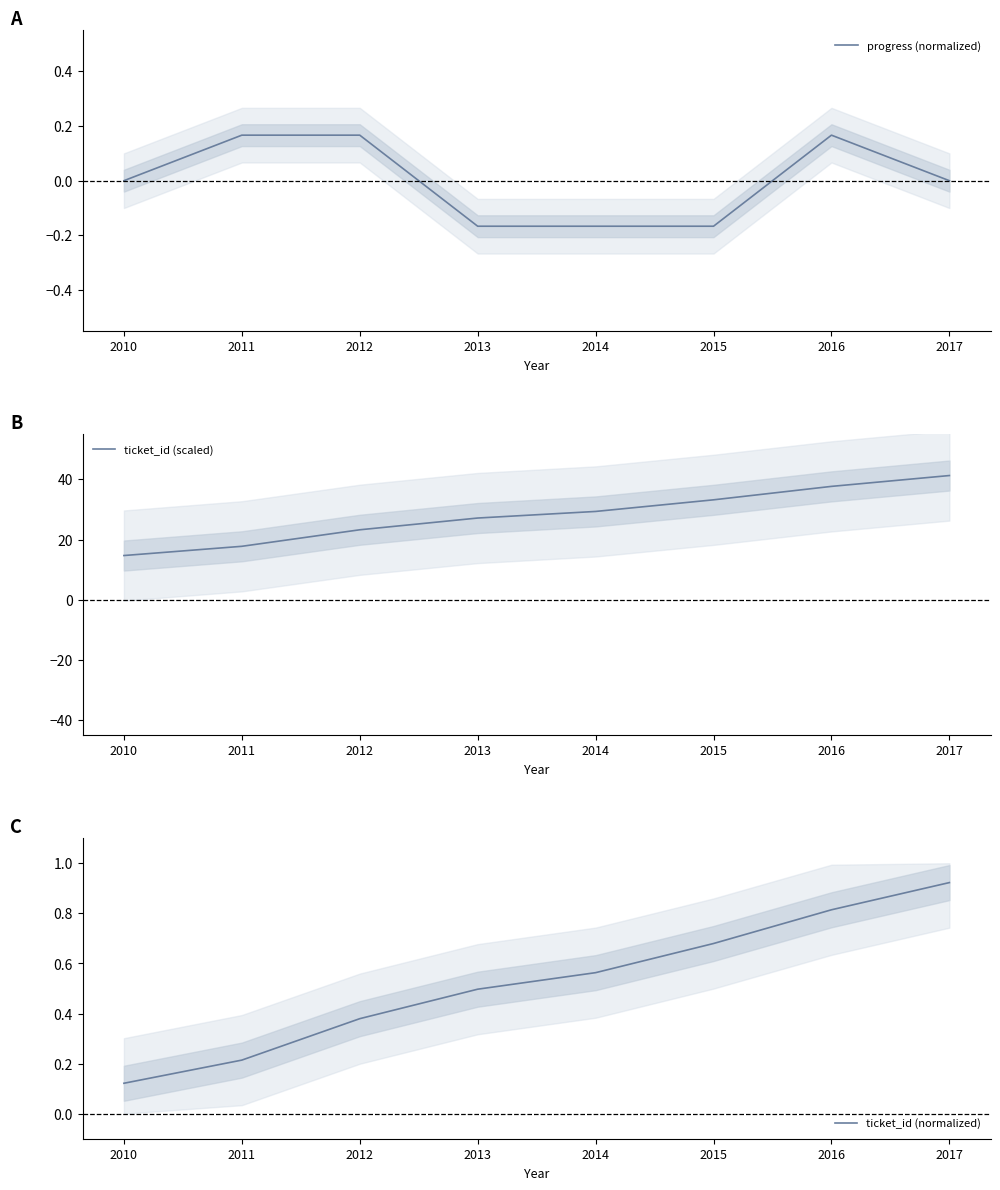

What is the difference between the ticket_id (normalized) values at 2014 and 2010?

0.4